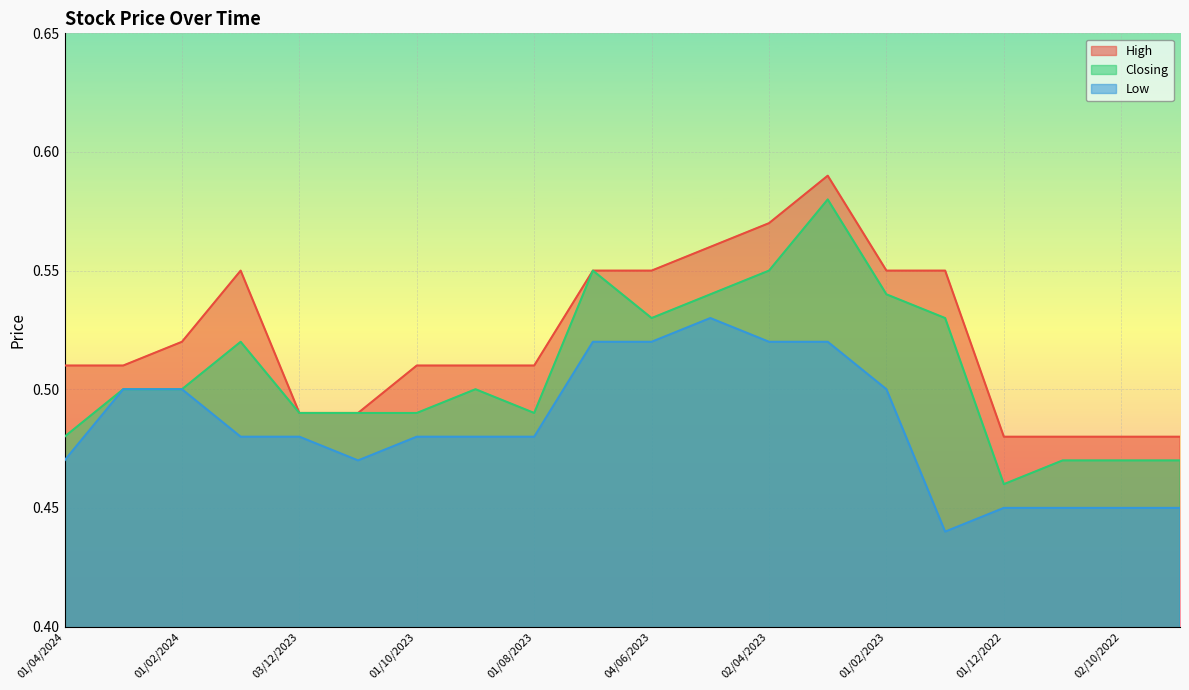

At which label does Low reach its peak?

01/05/2023